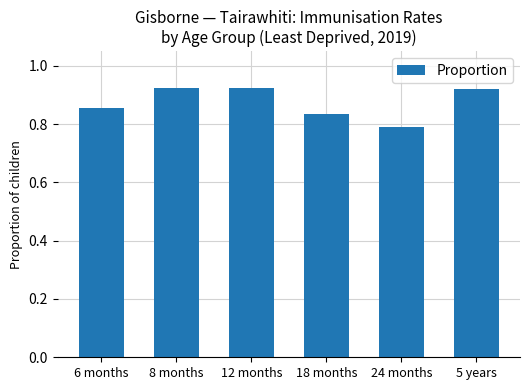

Which label corresponds to the smallest value in the chart?

24 months